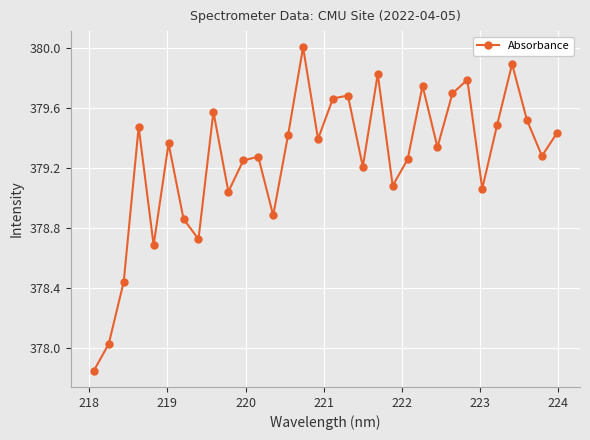

How many interior local peaks (higher than both neighbors) does the data have?

10